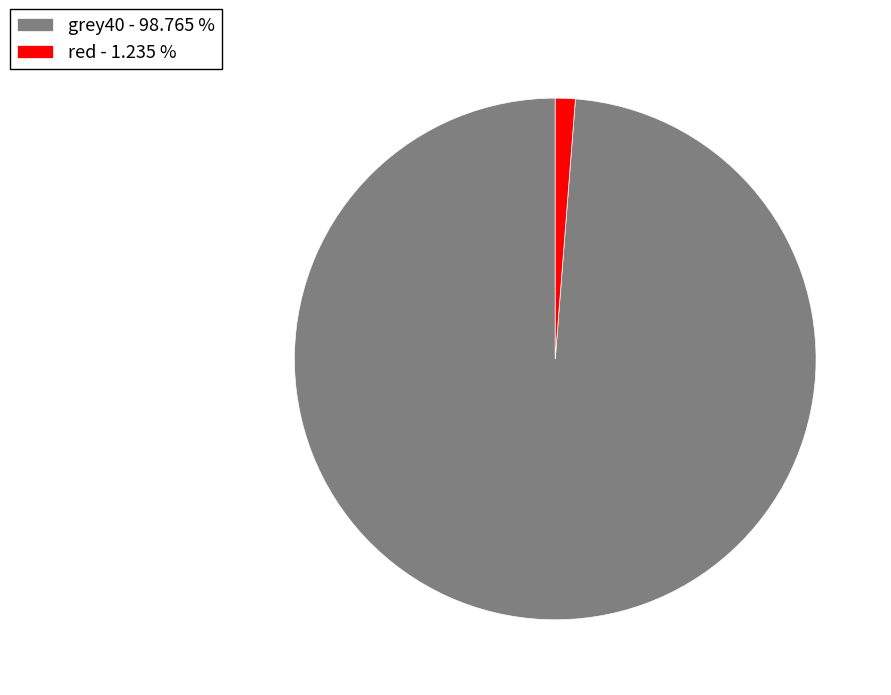

How many segments does this pie chart have?

2